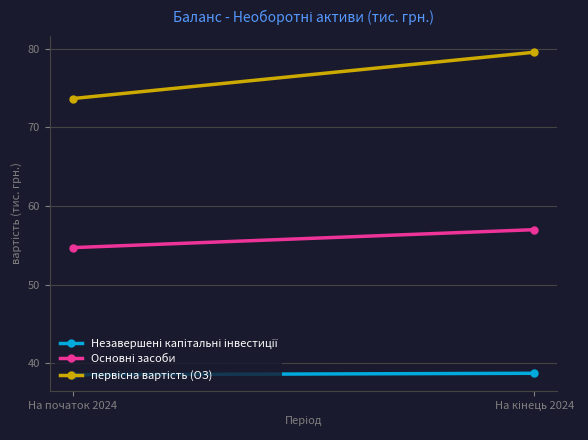

At which category is the sum across all series the highest?

На кінець 2024